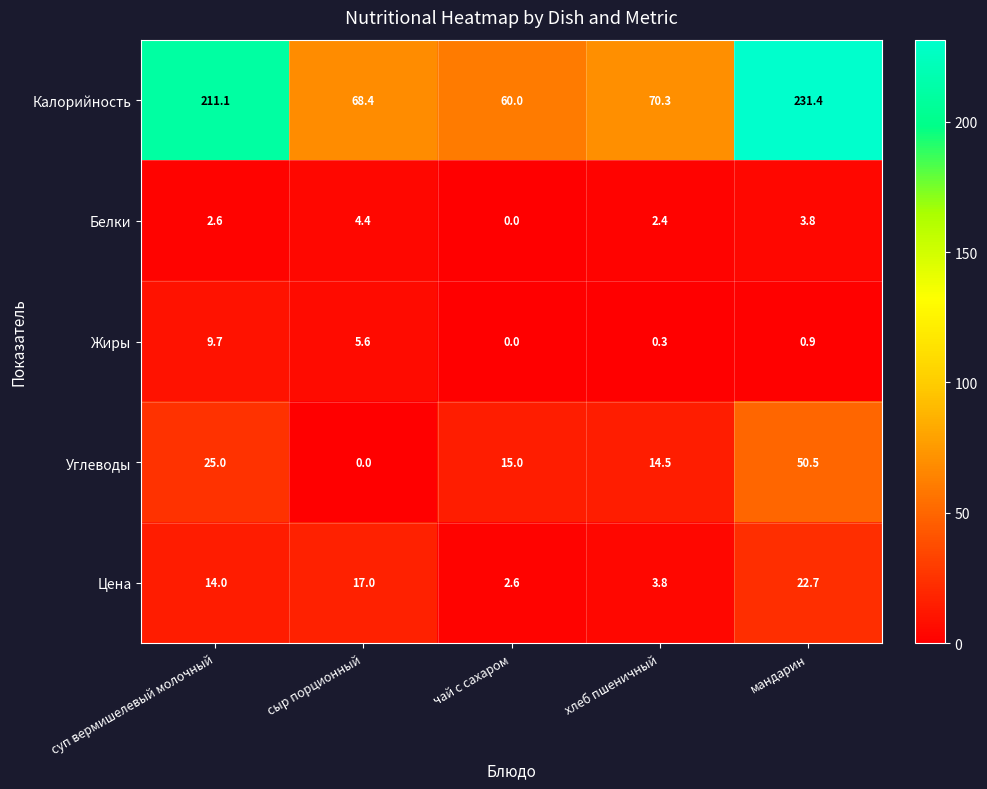

At хлеб пшеничный, list the series in order from smallest to largest.

Жиры, Белки, Цена, Углеводы, Калорийность